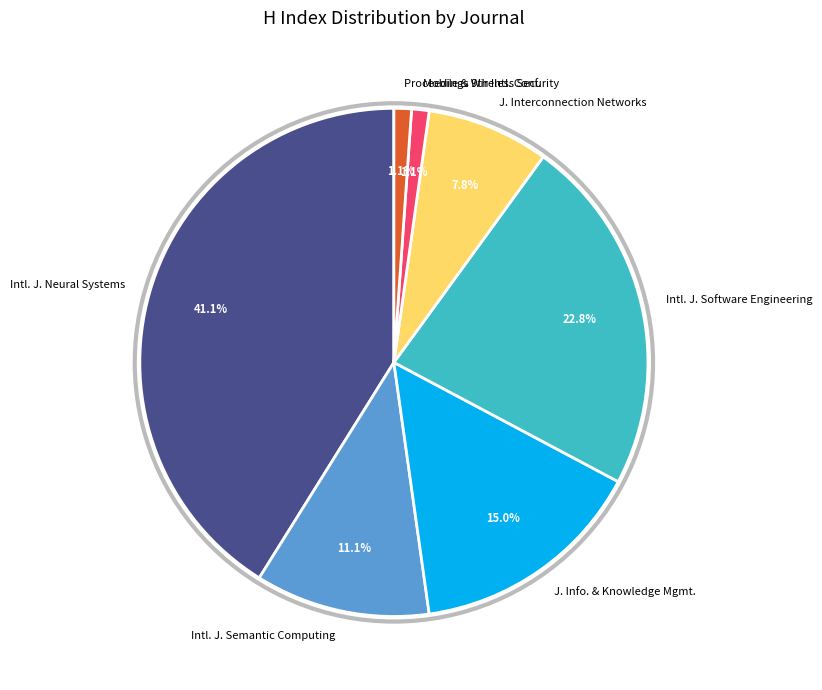

Which slice is the largest?

Intl. J. Neural Systems